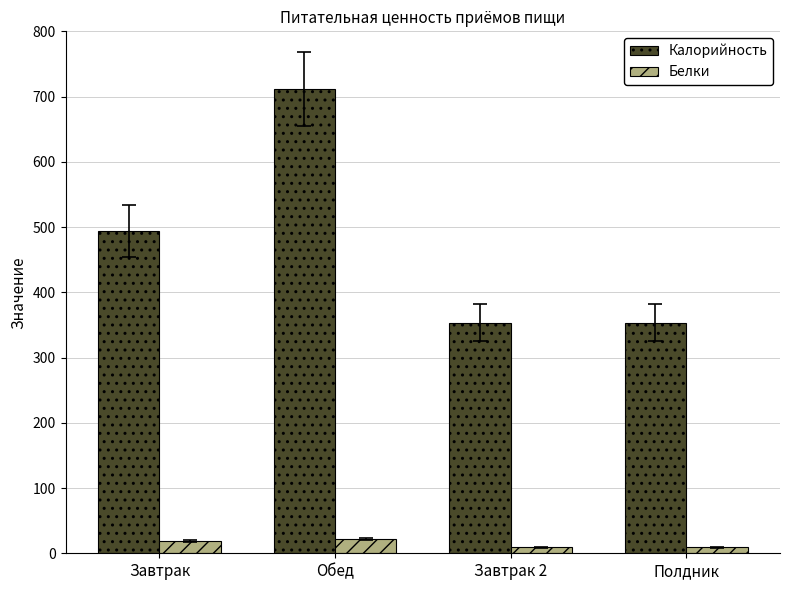

At which category is the sum across all series the highest?

Обед